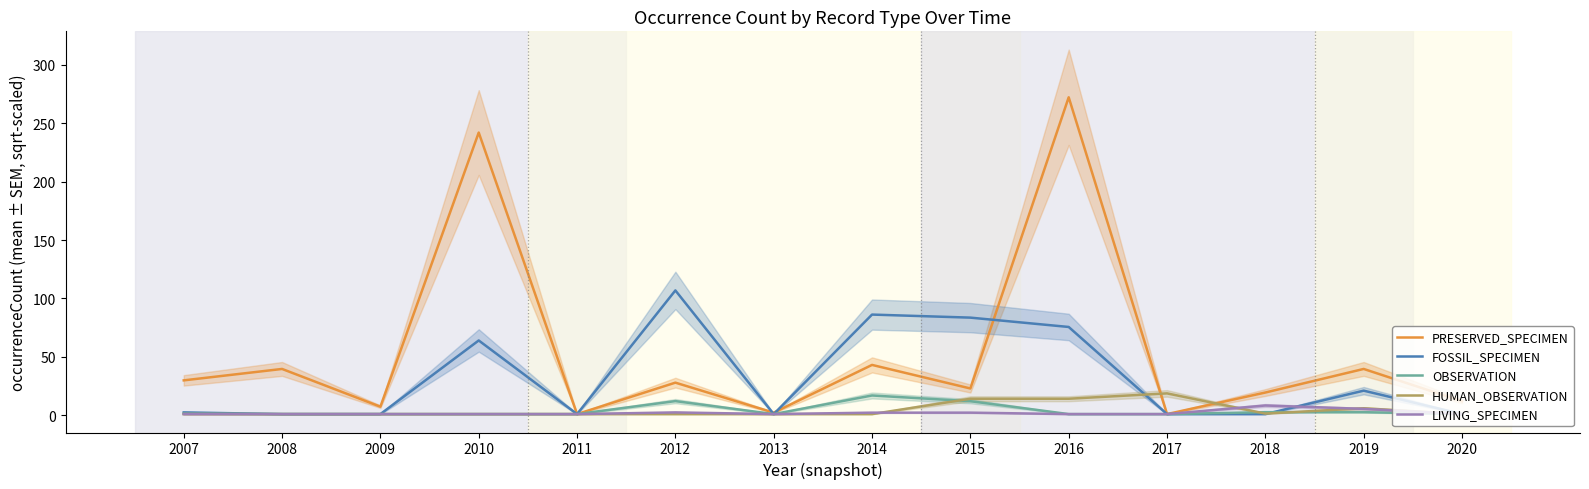

Which category has the lowest value in the FOSSIL_SPECIMEN series?

2008